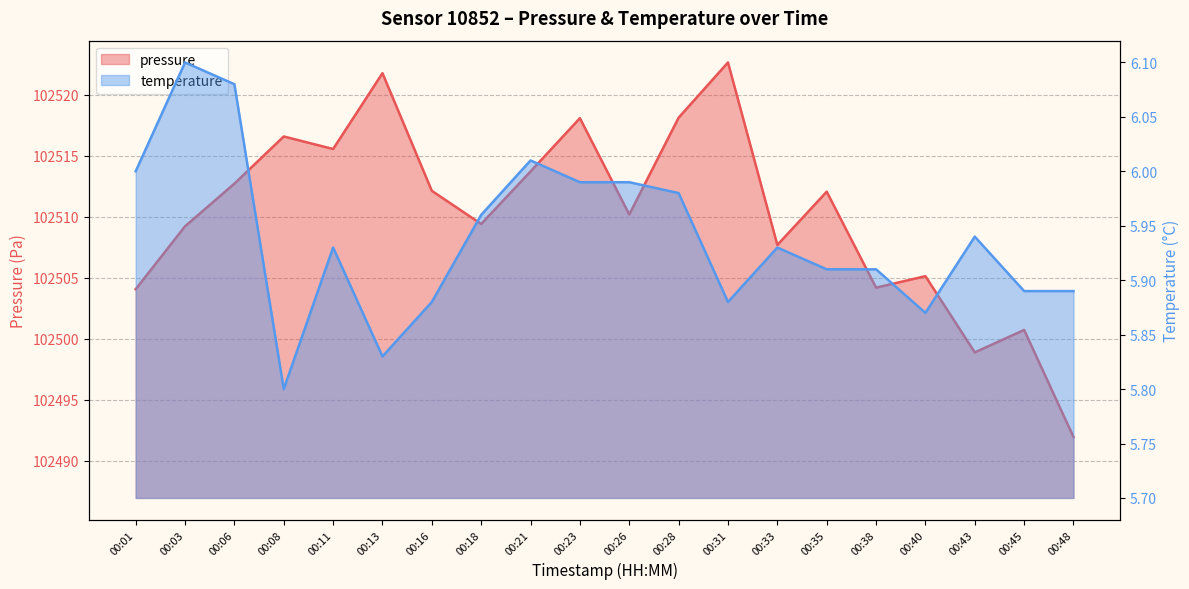

What is the lowest value of the temperature series?

5.8